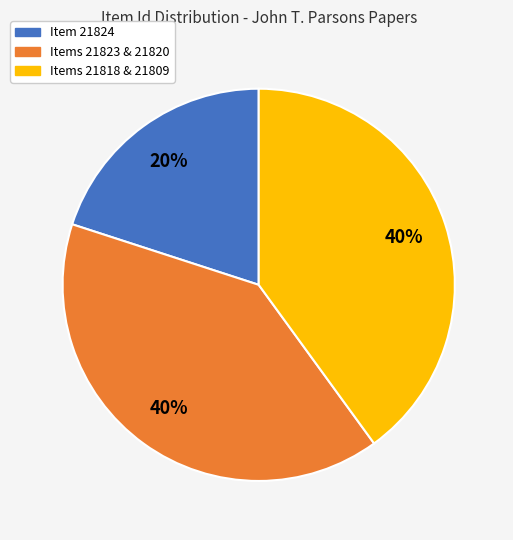

Does any single category account for the majority?

No